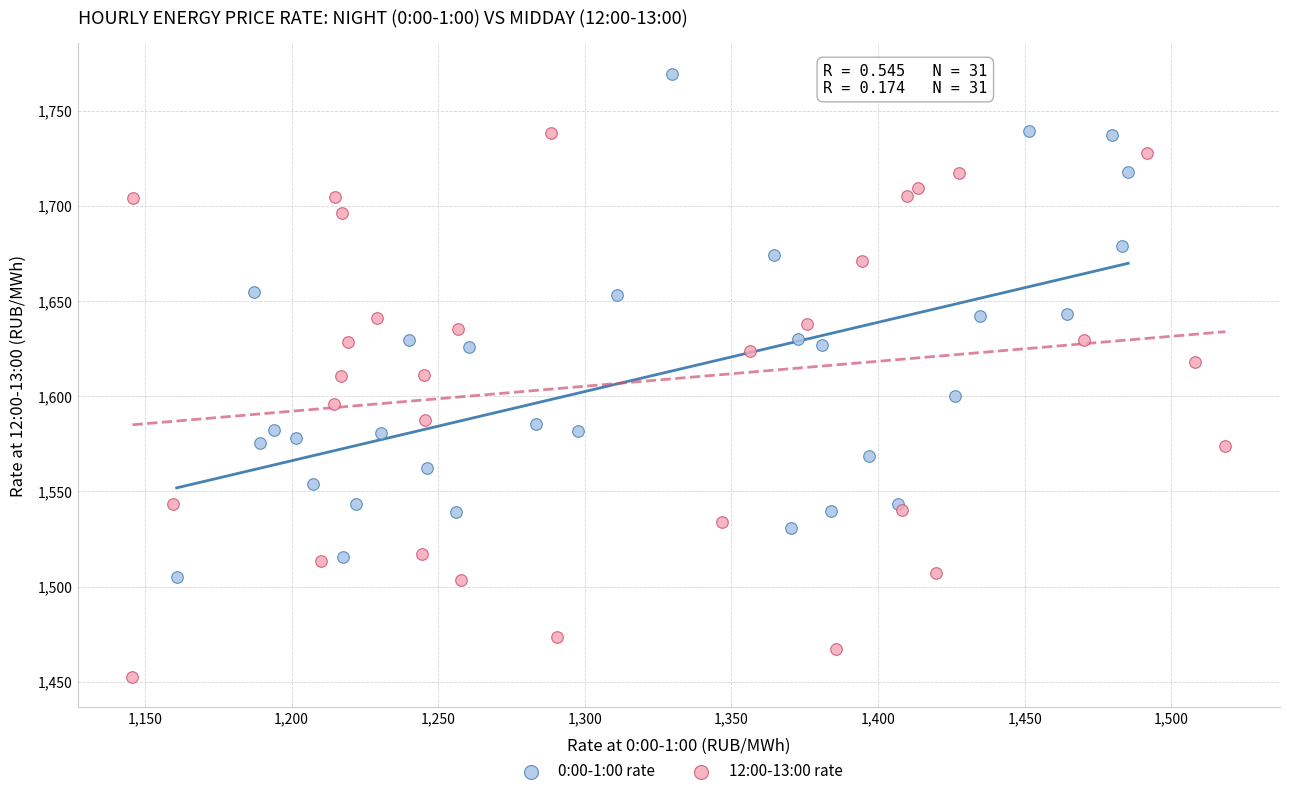

Which series reaches the minimum Y coordinate?

12:00-13:00 rate